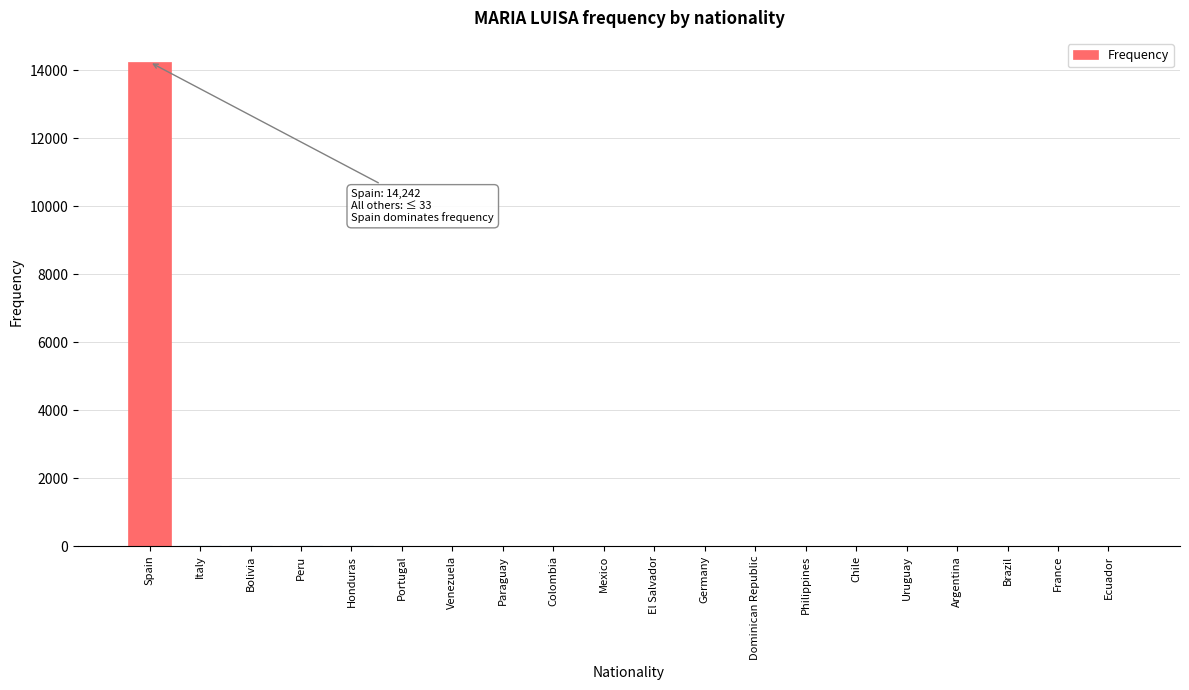

Which category has the highest value across all series?

Spain